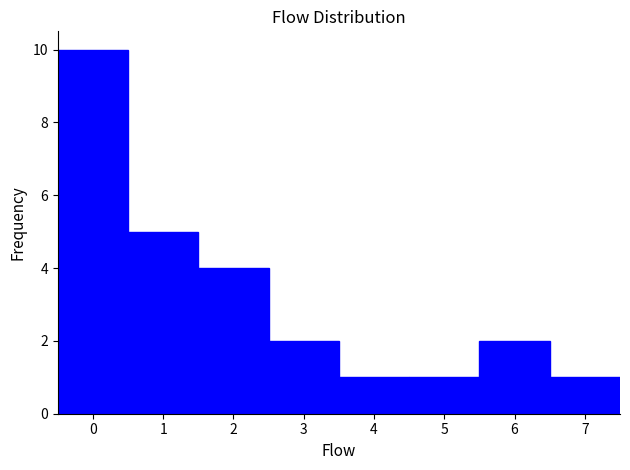

Reading left to right, list every bar in this chart as the range it spans on the x-axis followed by its height. The values are not printed on the chart, so give them approximately, as read against the axis.

-0.5 to 0.5: 10
0.5 to 1.5: 5
1.5 to 2.5: 4
2.5 to 3.5: 2
3.5 to 4.5: 1
4.5 to 5.5: 1
5.5 to 6.5: 2
6.5 to 7.5: 1